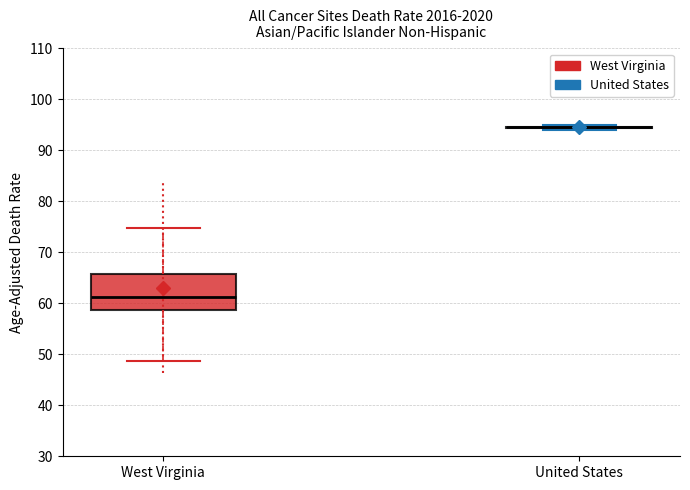

Reading left to right, read every box against the y-axis: the position of its median line, the range the box covers, and the ends of its whiskers. The values are not printed on the chart, so give them approximately, as read against the axis.

West Virginia: median 61, box 59 to 66, whiskers 49 to 75
United States: box collapsed to a line at 94, whiskers 94 to 95